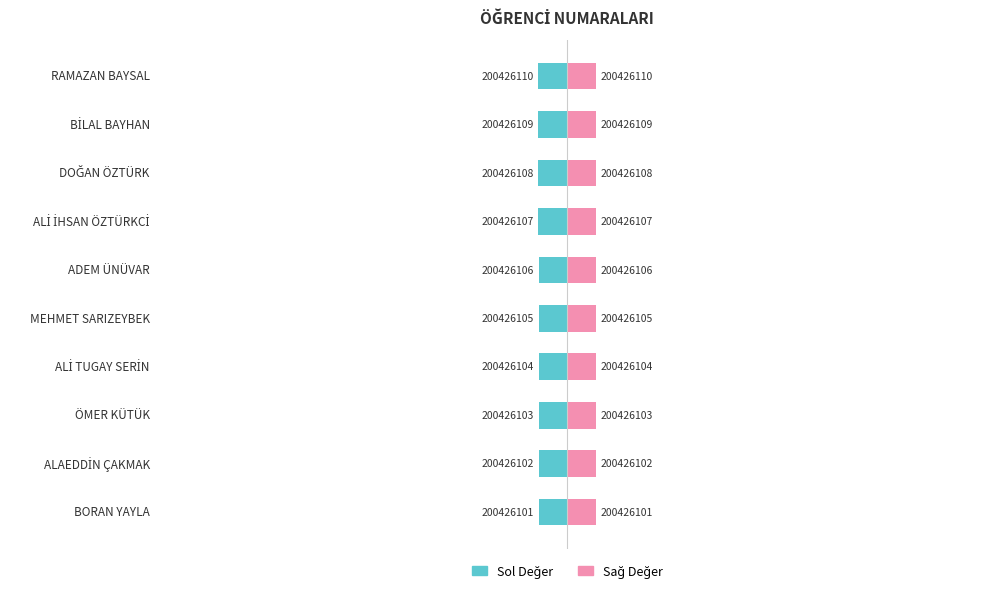

At how many categories does at least one series exceed 0?

10